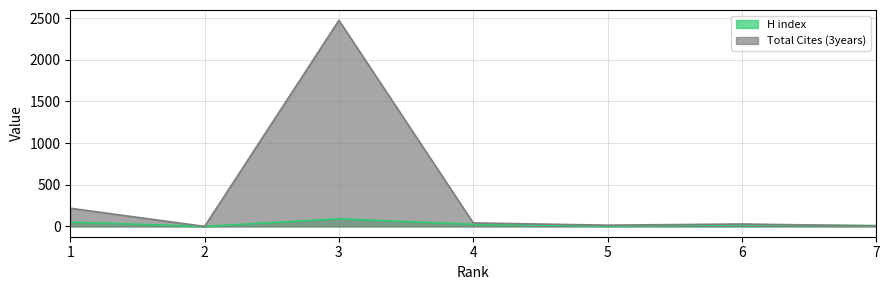

What are all the series names shown in the legend?

H index, Total Cites (3years)